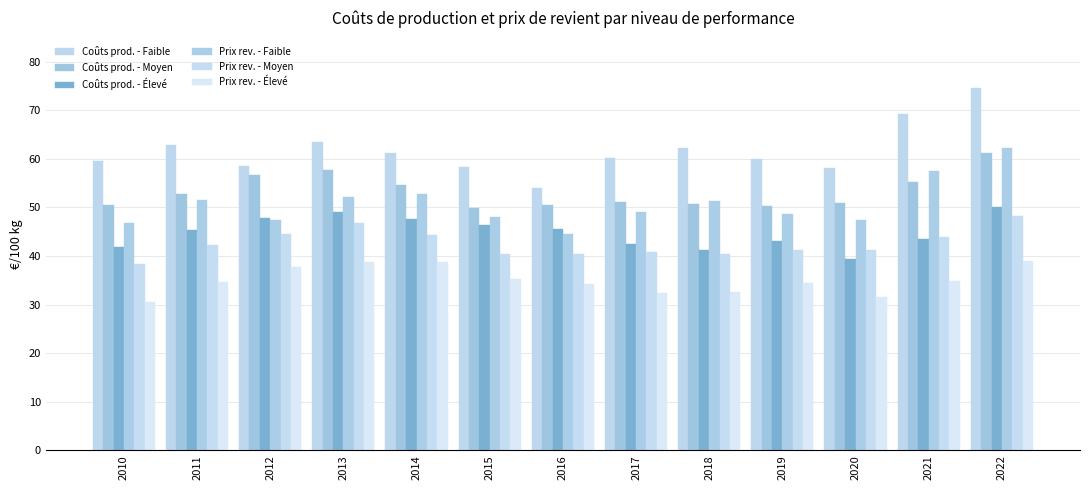

What is the total value across all series at 2022?

335.5